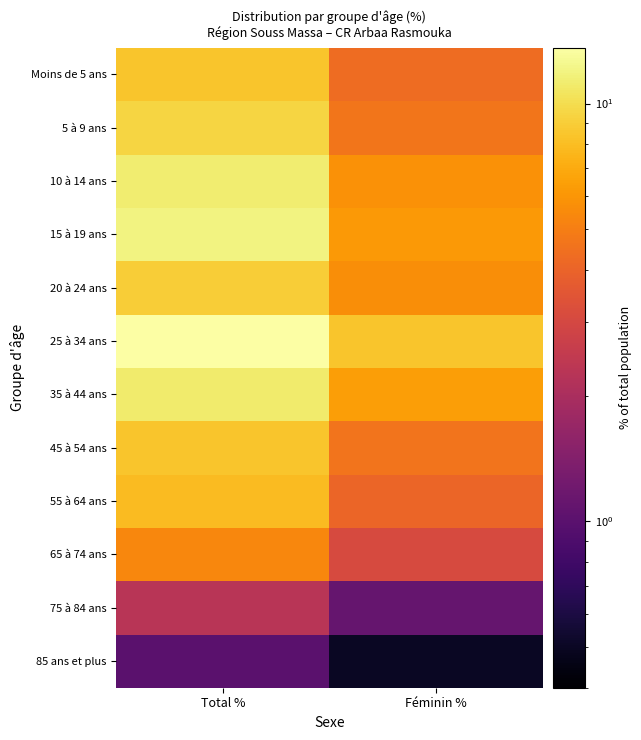

At which category does the chart reach its minimum across all series?

Féminin %